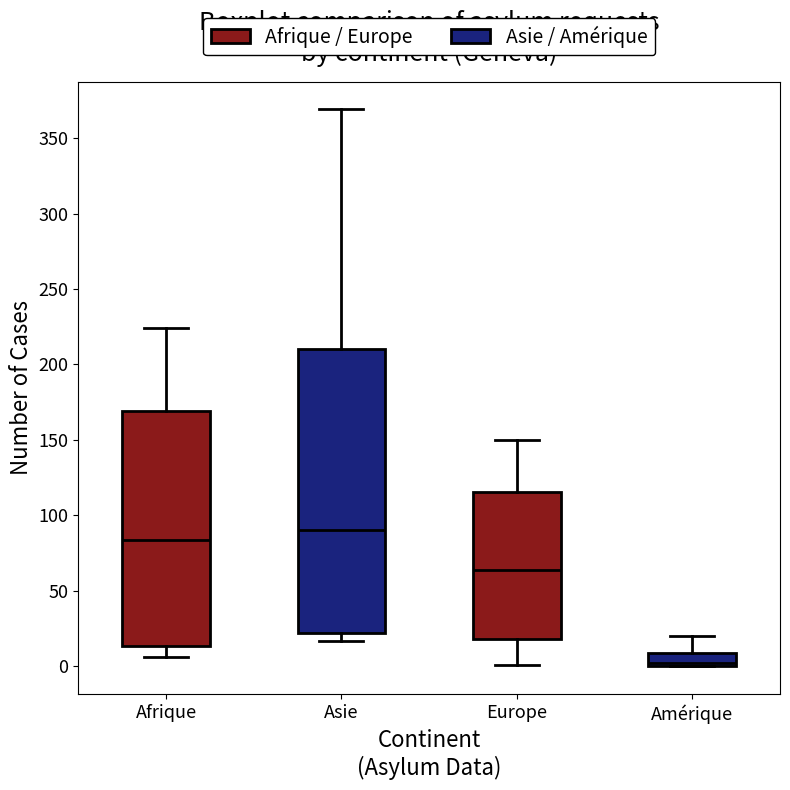

Which box's median line is the highest?

Asie